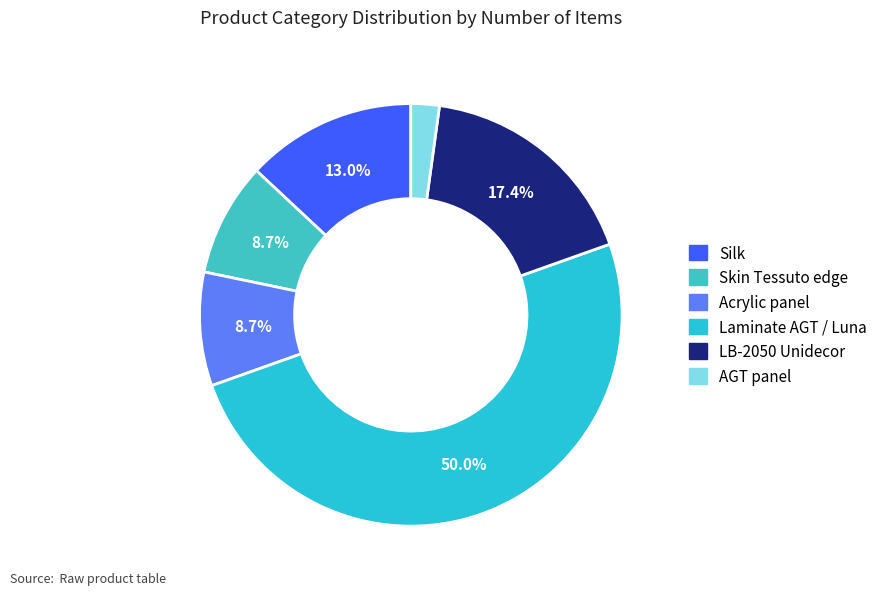

How many slices are in this pie chart?

6